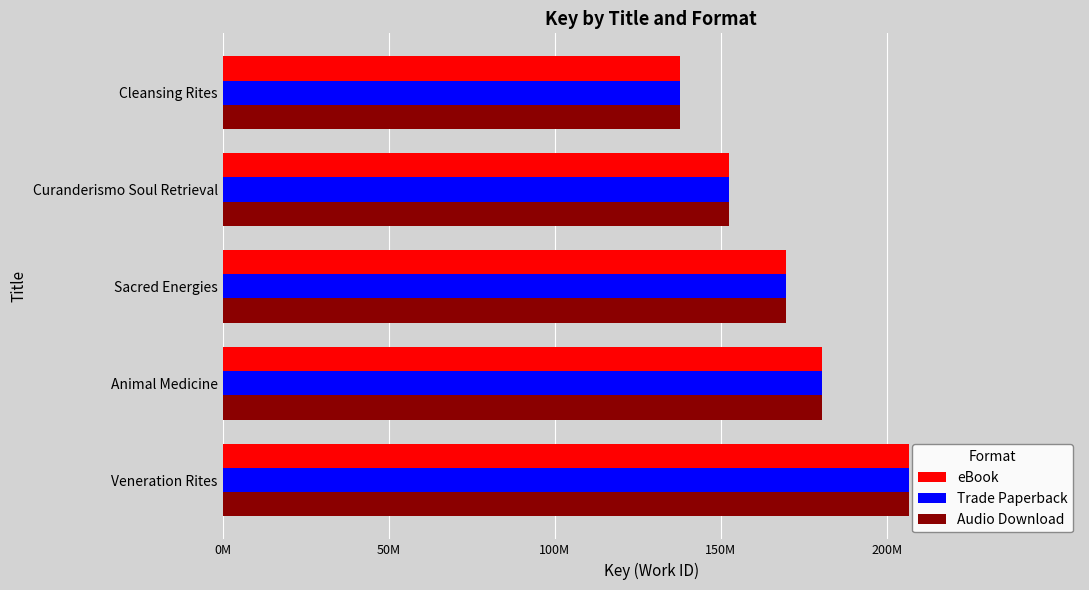

At which category is the sum across all series the highest?

Veneration Rites